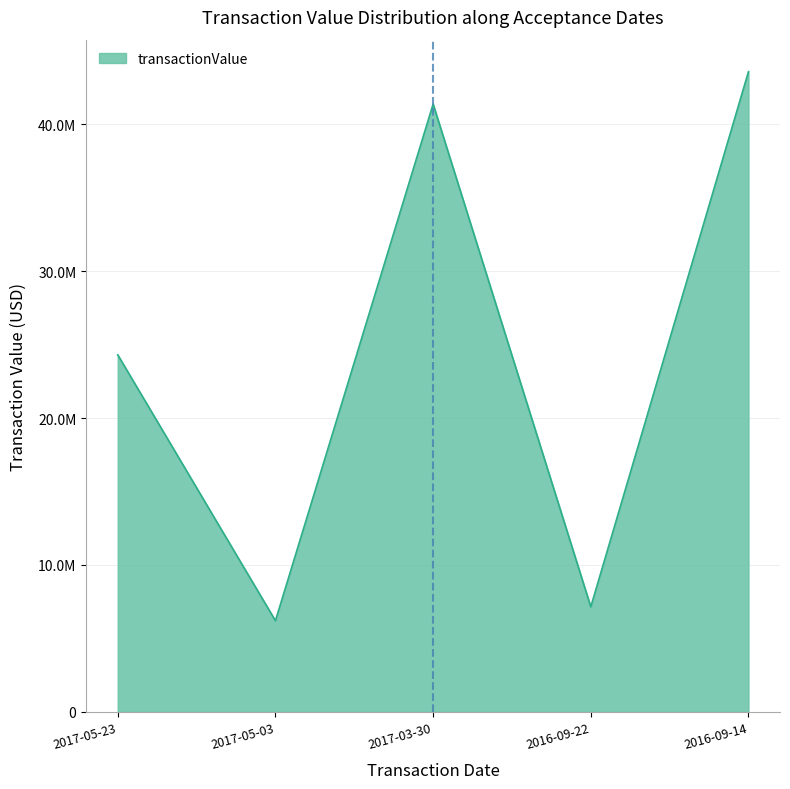

Which category has the highest value across all series?

2016-09-14